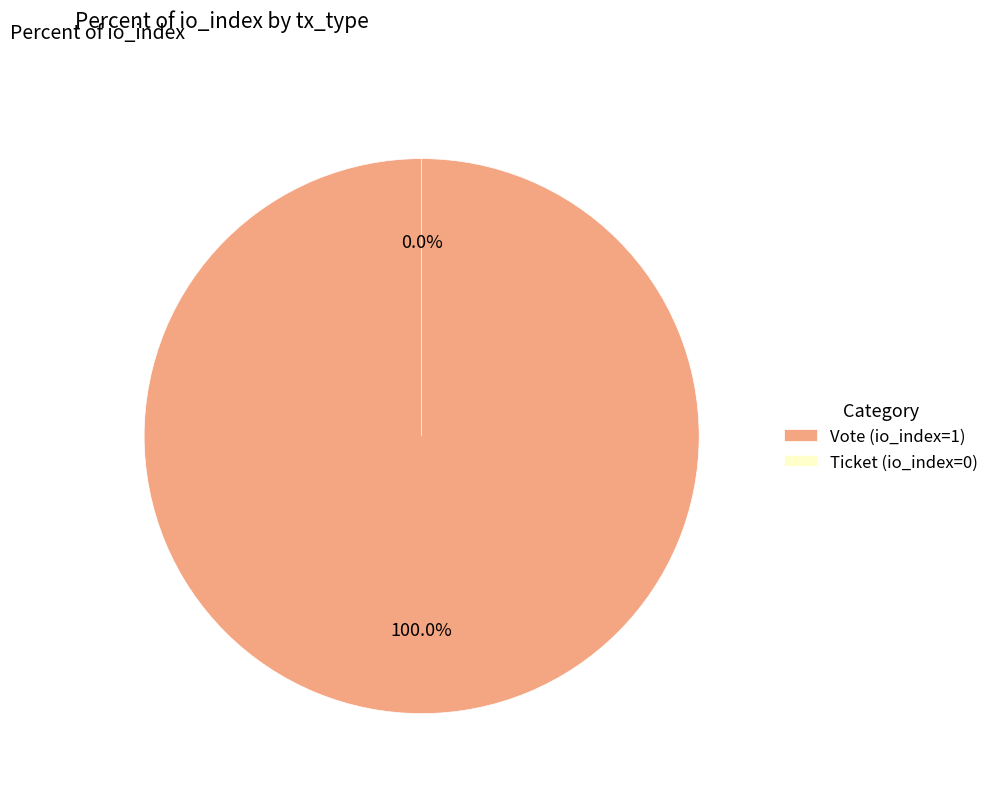

To the nearest percent, what percentage of the pie is Vote (io_index=1)?

100%